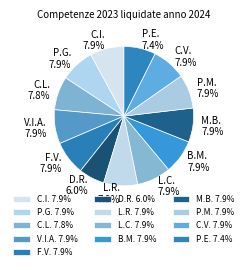

How much of the chart is everything except F.V. 7.9%?

92.1%